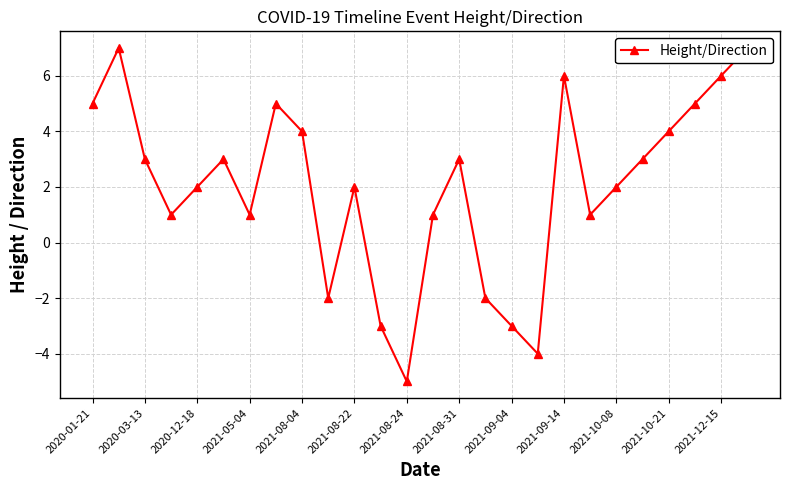

Count the number of categories in the chart.

26